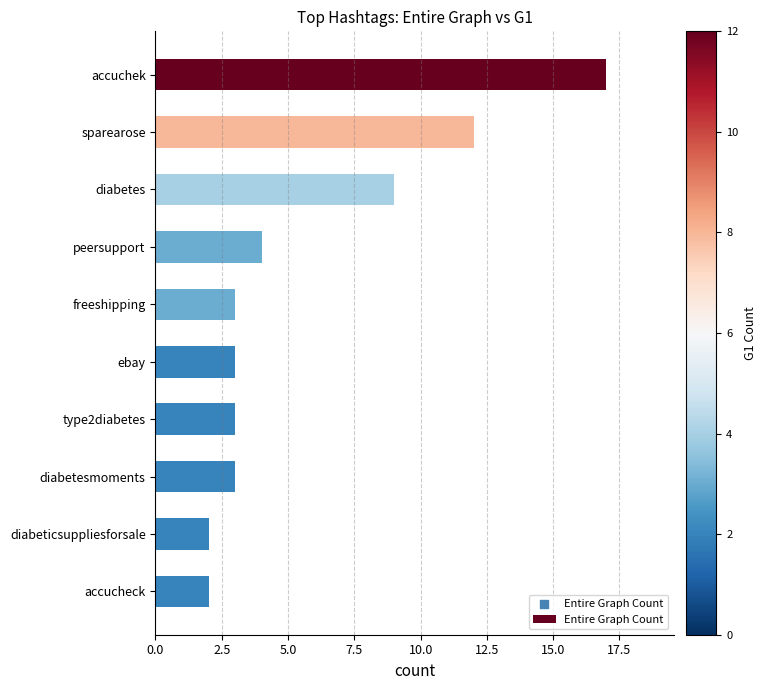

What is the change in value from sparearose to diabetesmoments?

-9